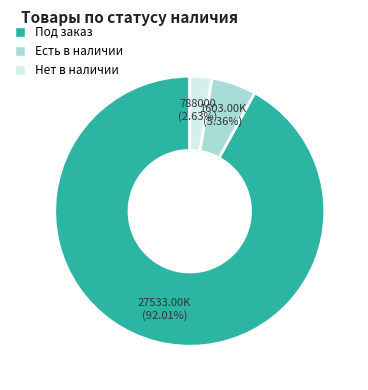

Approximately how many times larger is the value at Нет в наличии compared to Есть в наличии?

0.5